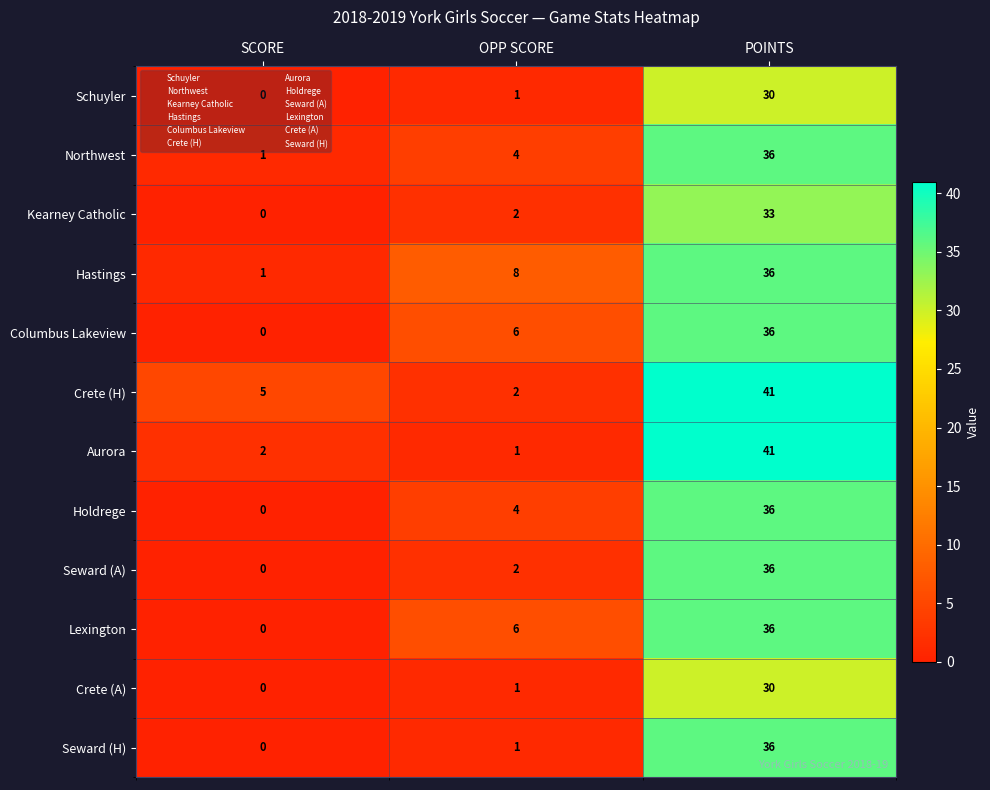

Read the Columbus Lakeview value at OPP SCORE, to the nearest 5.

5